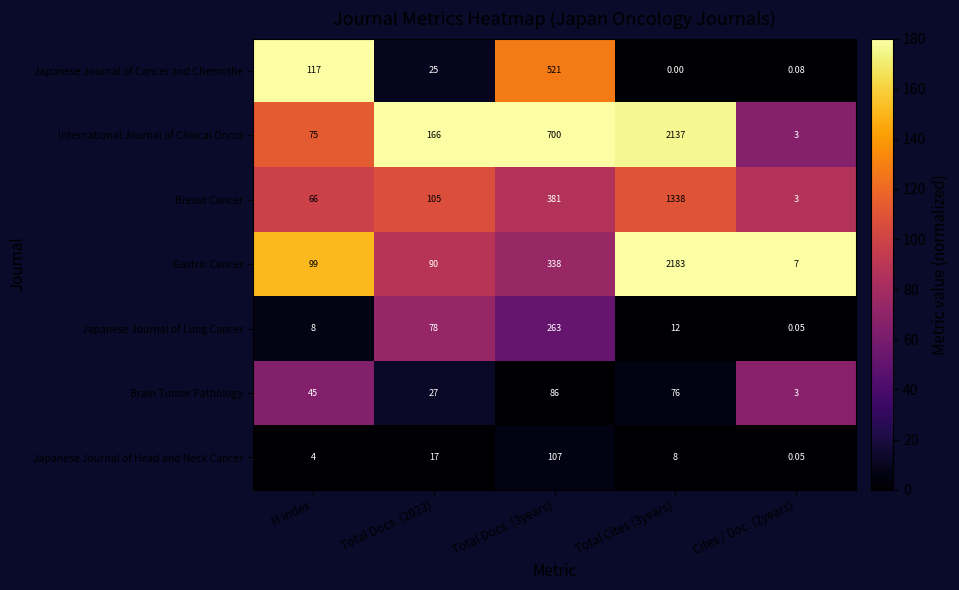

Rank the series at Total Cites (3years) from highest to lowest value.

Gastric Cancer, International Journal of Clinical Oncol, Breast Cancer, Brain Tumor Pathology, Japanese Journal of Lung Cancer, Japanese Journal of Head and Neck Cancer, Japanese Journal of Cancer and Chemothe